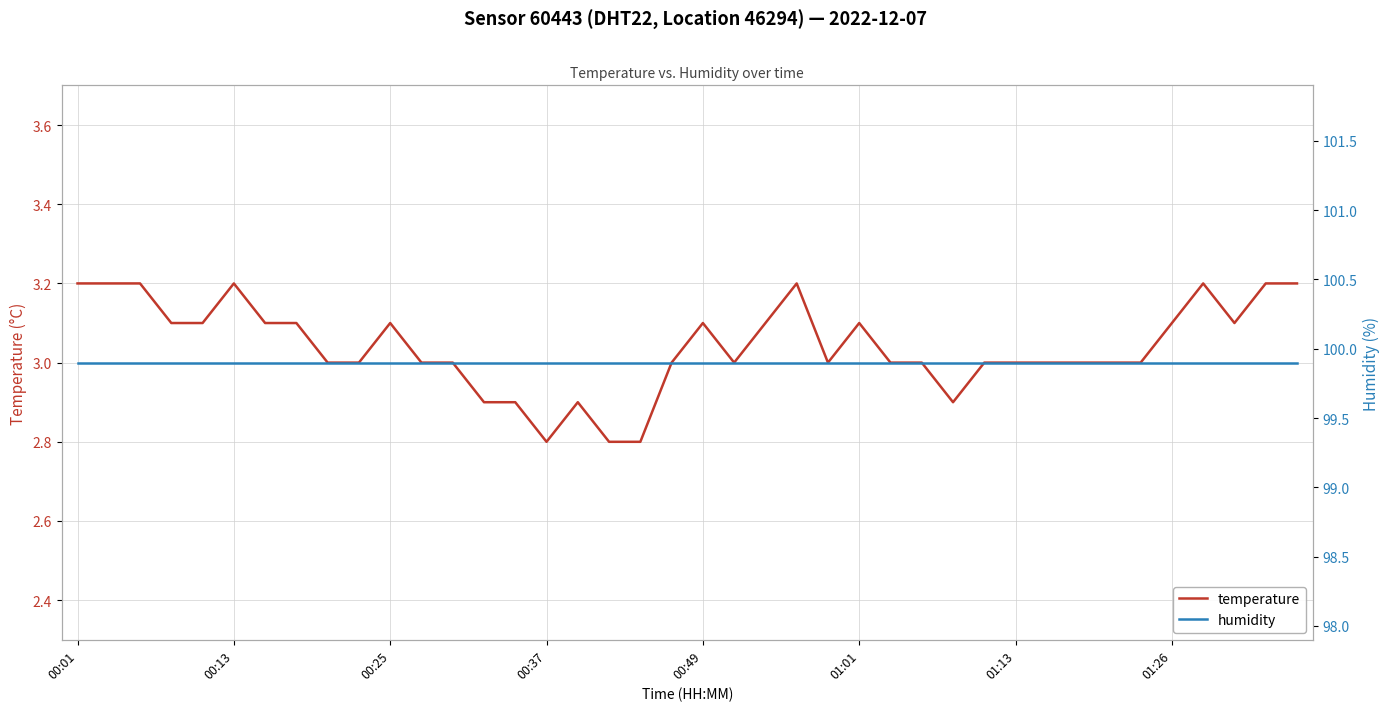

Does the chart display data point markers on the line(s)?

No